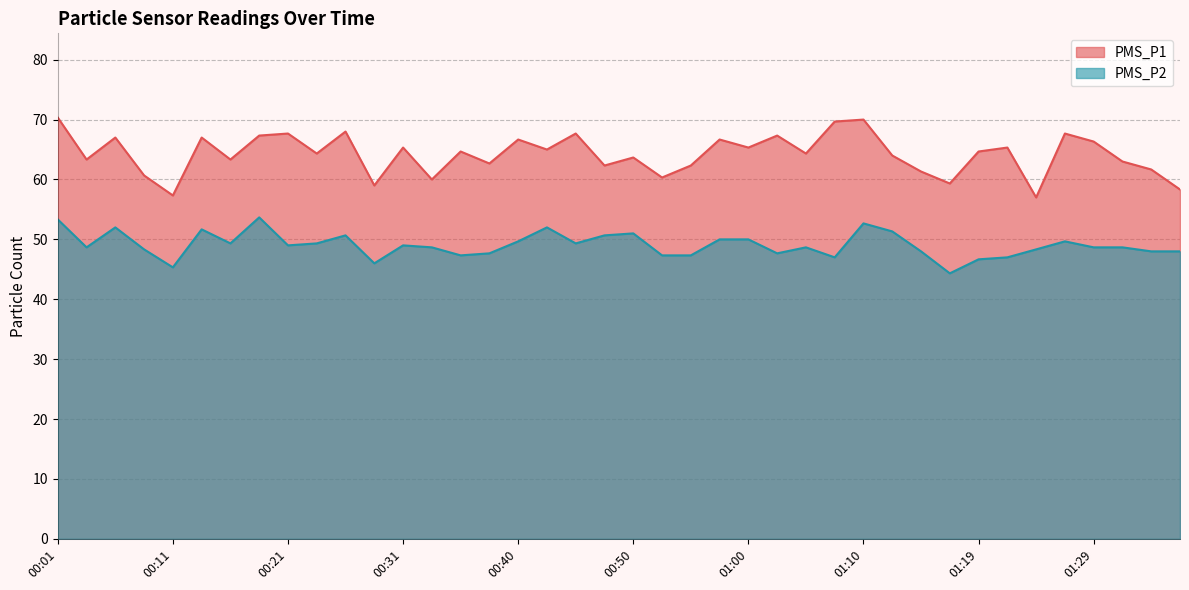

What value does the PMS_P1 series have at 00:31?

65.3